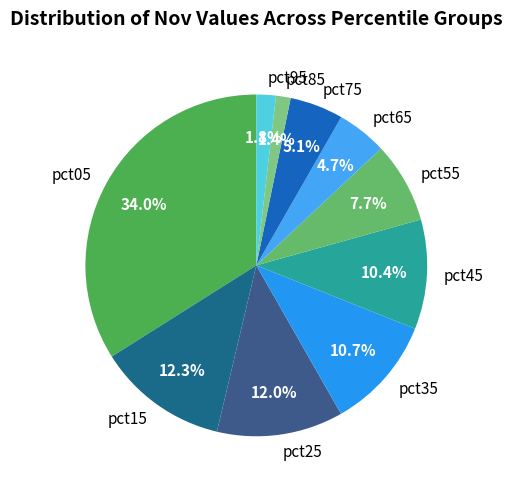

What portion of the pie excludes pct95?

98.2%